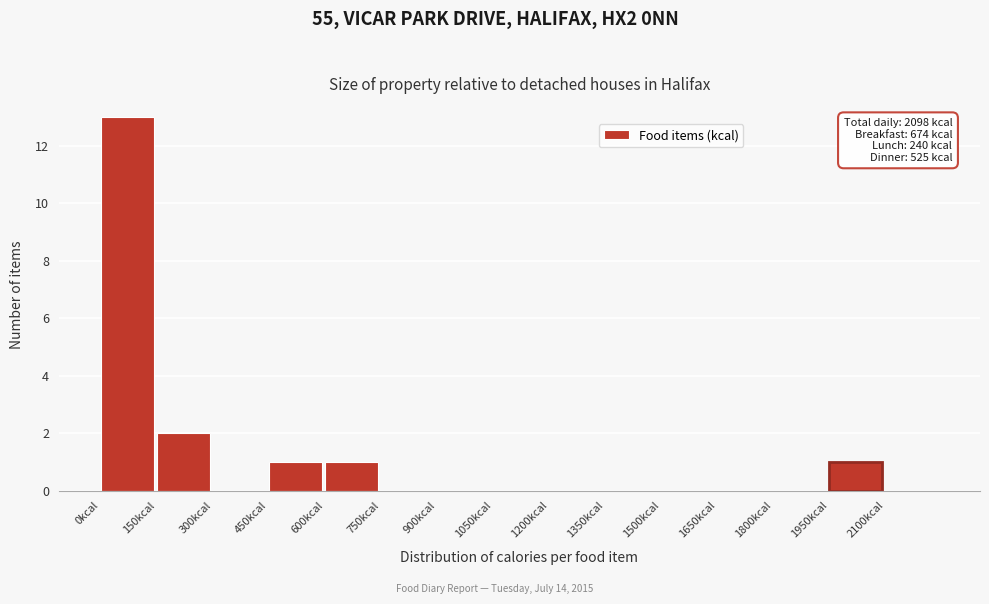

Which range on the x-axis has the tallest bar?

0 to 150